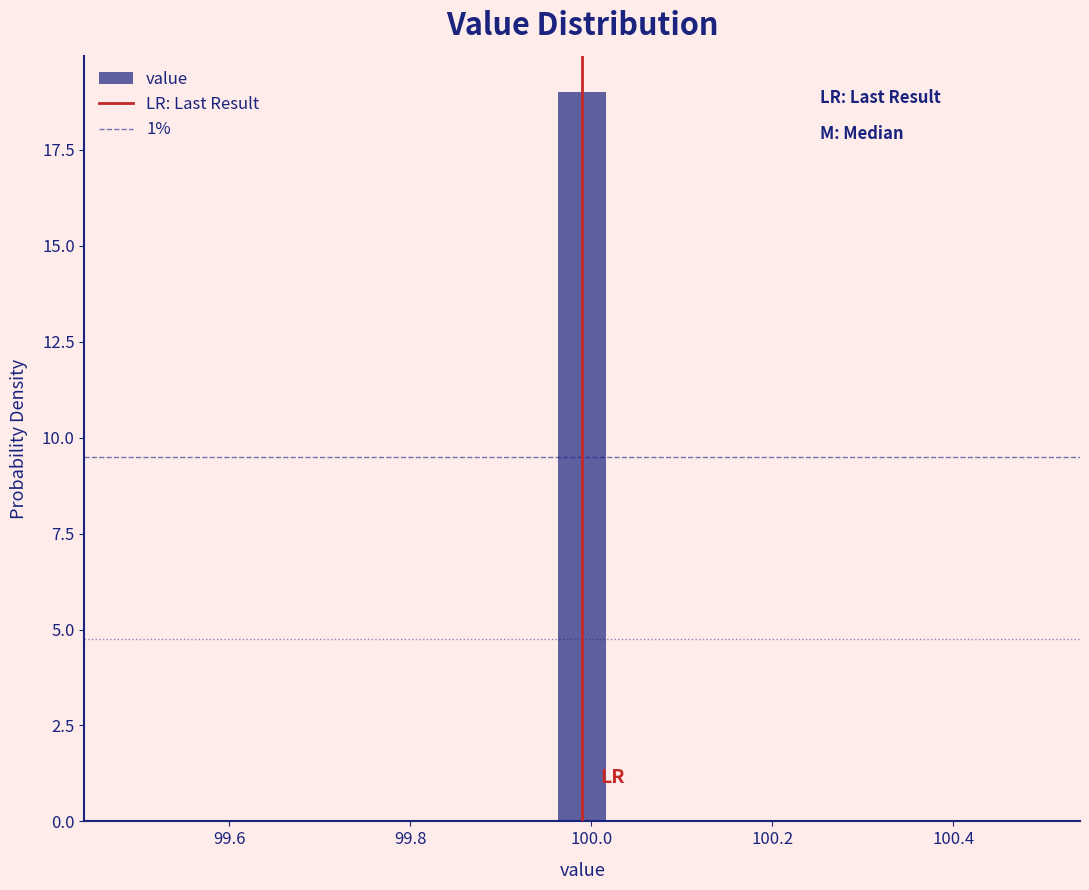

Read against the x-axis, roughly where is the centre of the tallest bar?

100.00